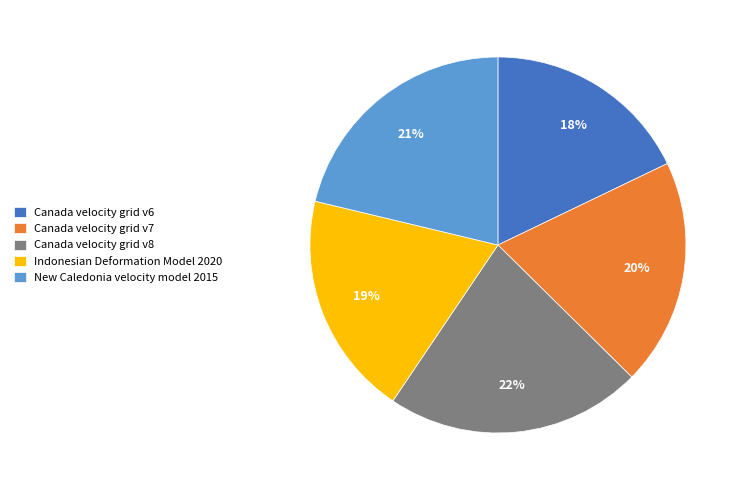

Approximately how many times larger is the value at Canada velocity grid v8 compared to Canada velocity grid v6?

1.2